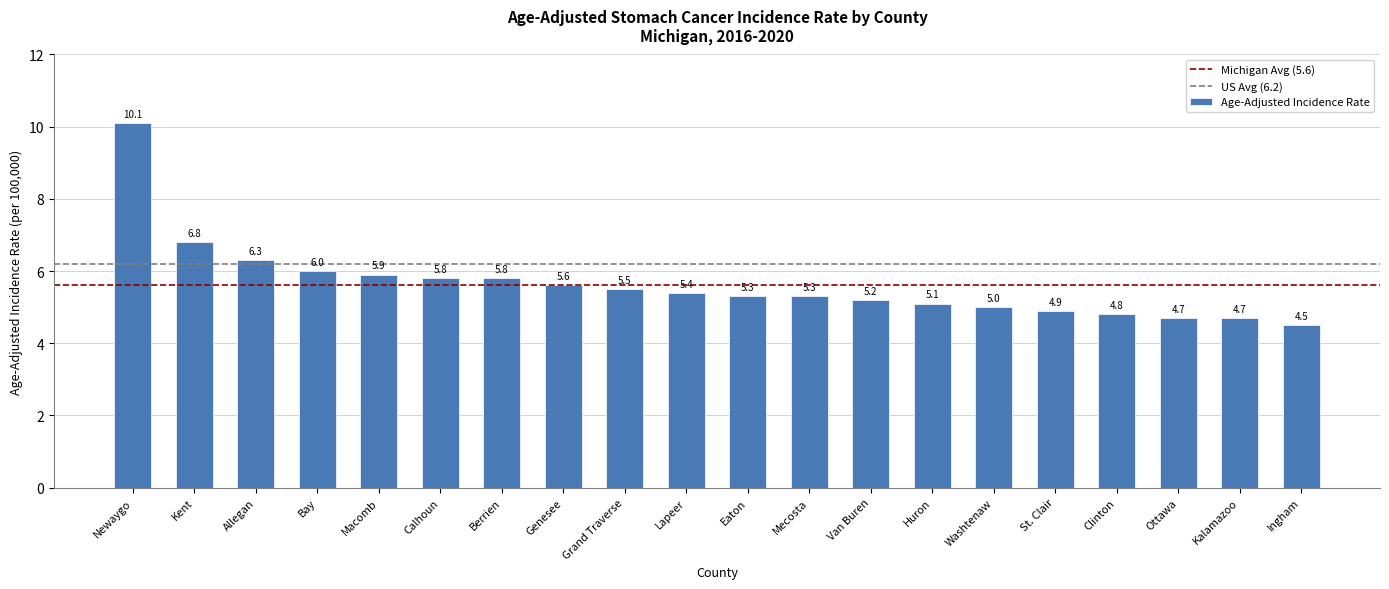

What is the label of the 14th bar from the left?

Huron